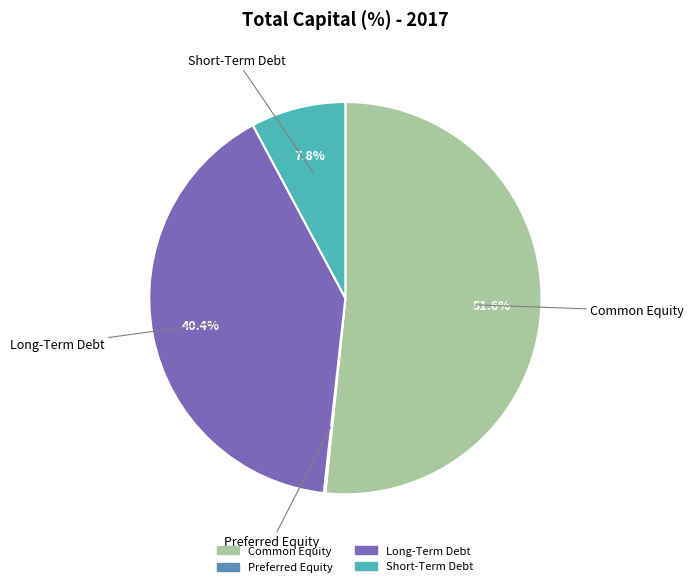

What portion of the pie excludes Long-Term Debt?

59.6%